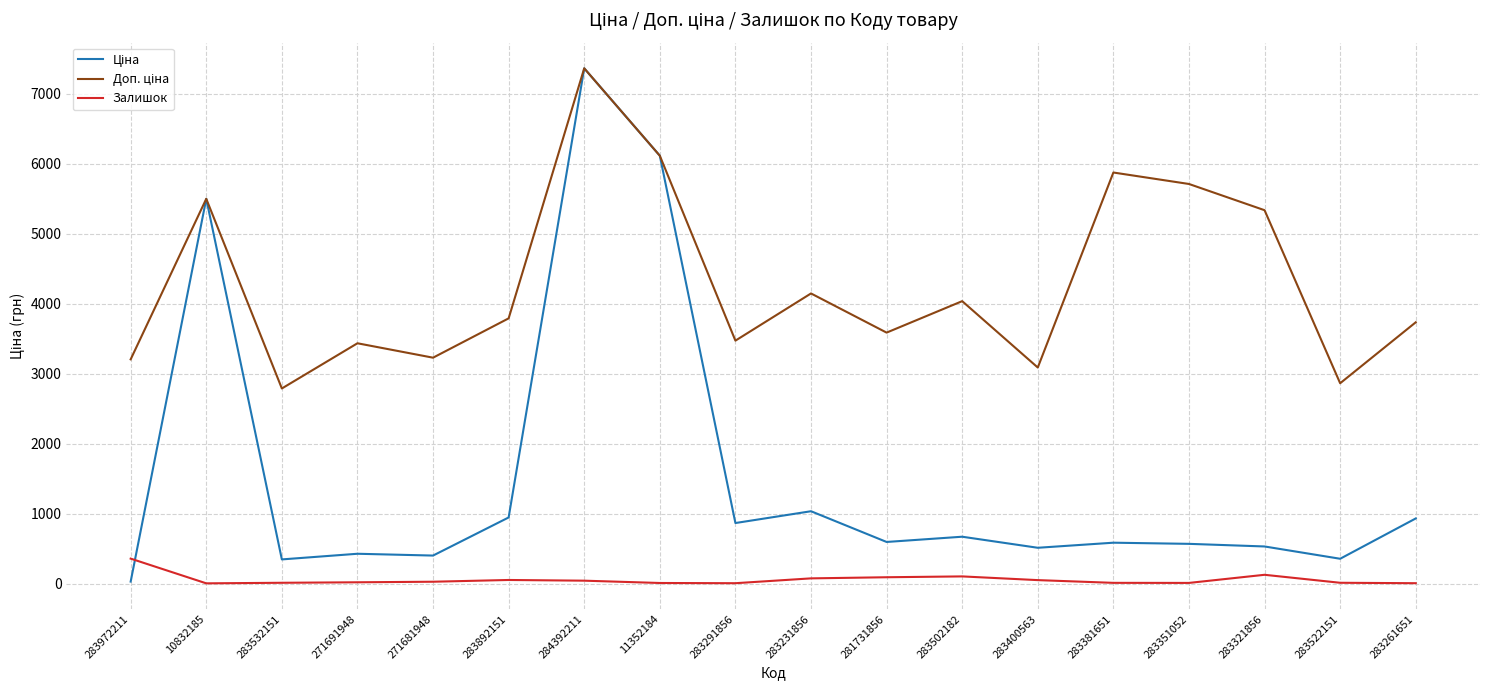

What is the greatest value displayed?

7360.2